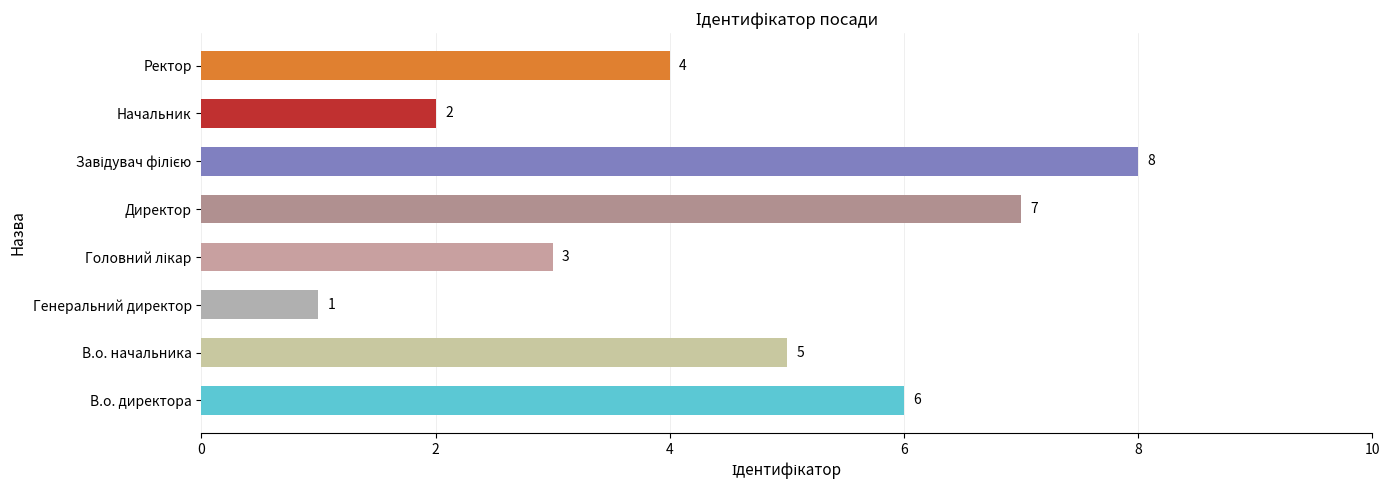

Which label corresponds to the smallest value in the chart?

Генеральний директор